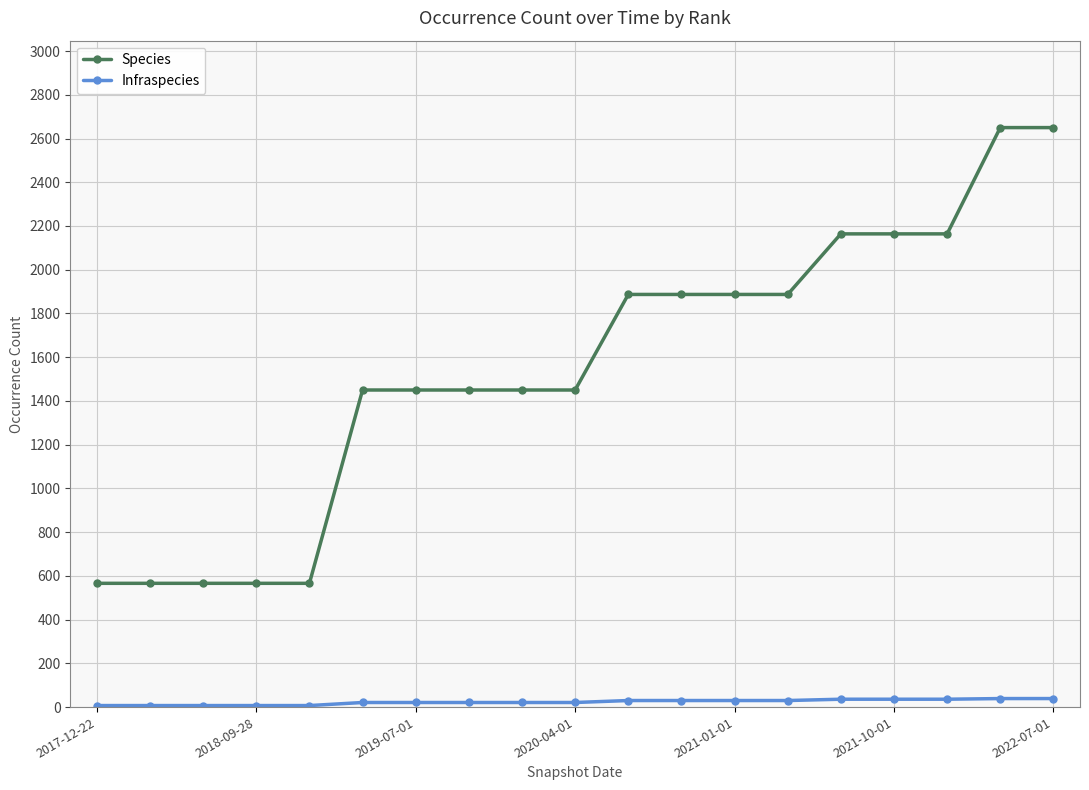

How many lines are shown in the chart?

2